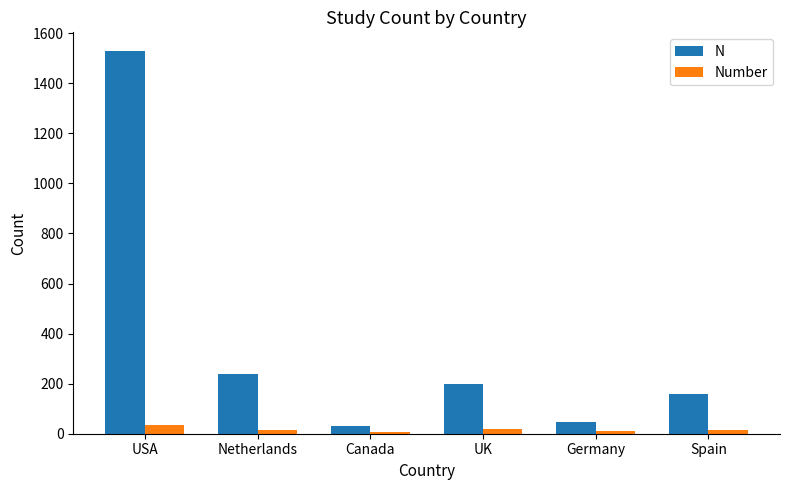

At which category is the sum across all series the highest?

USA